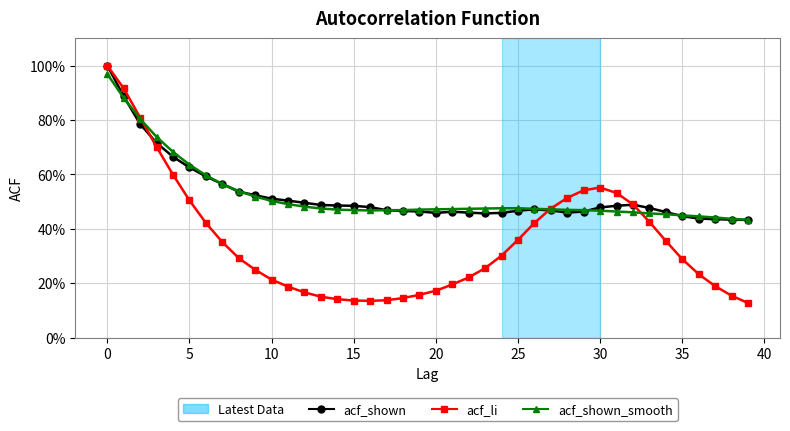

Does the chart have visible grid lines?

Yes